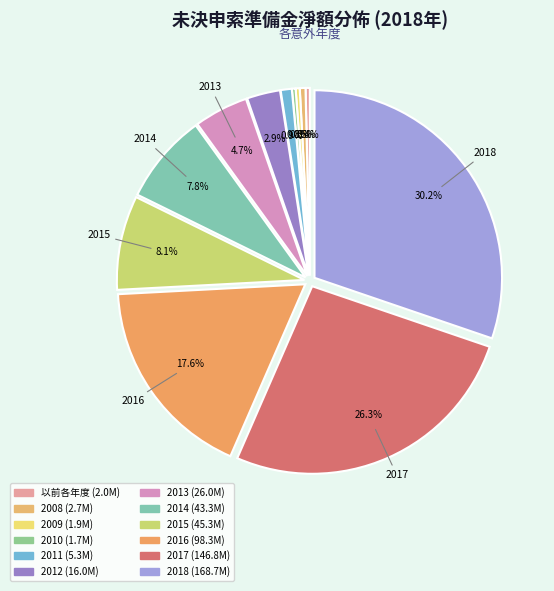

Which category has the smallest portion of the pie?

2010